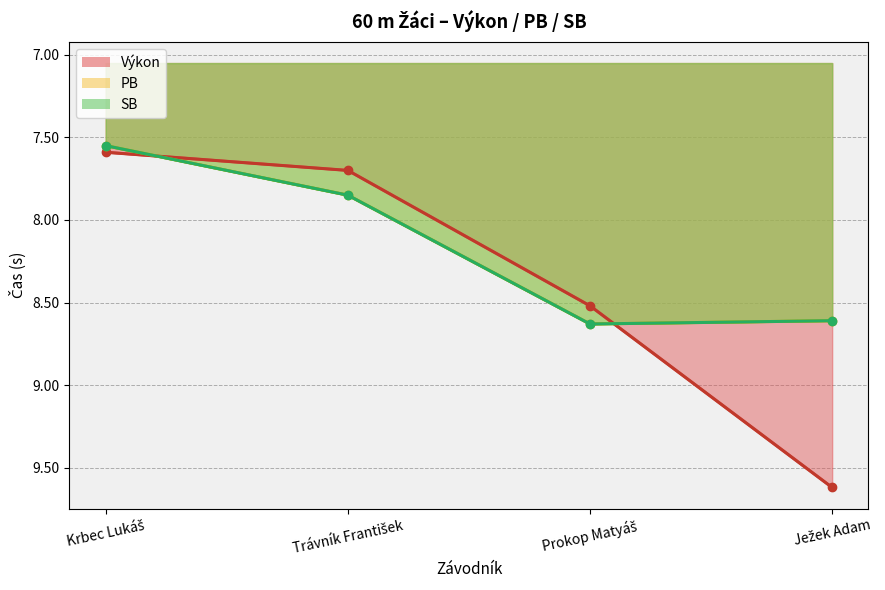

What is the total value across all series at Trávník František?

23.4